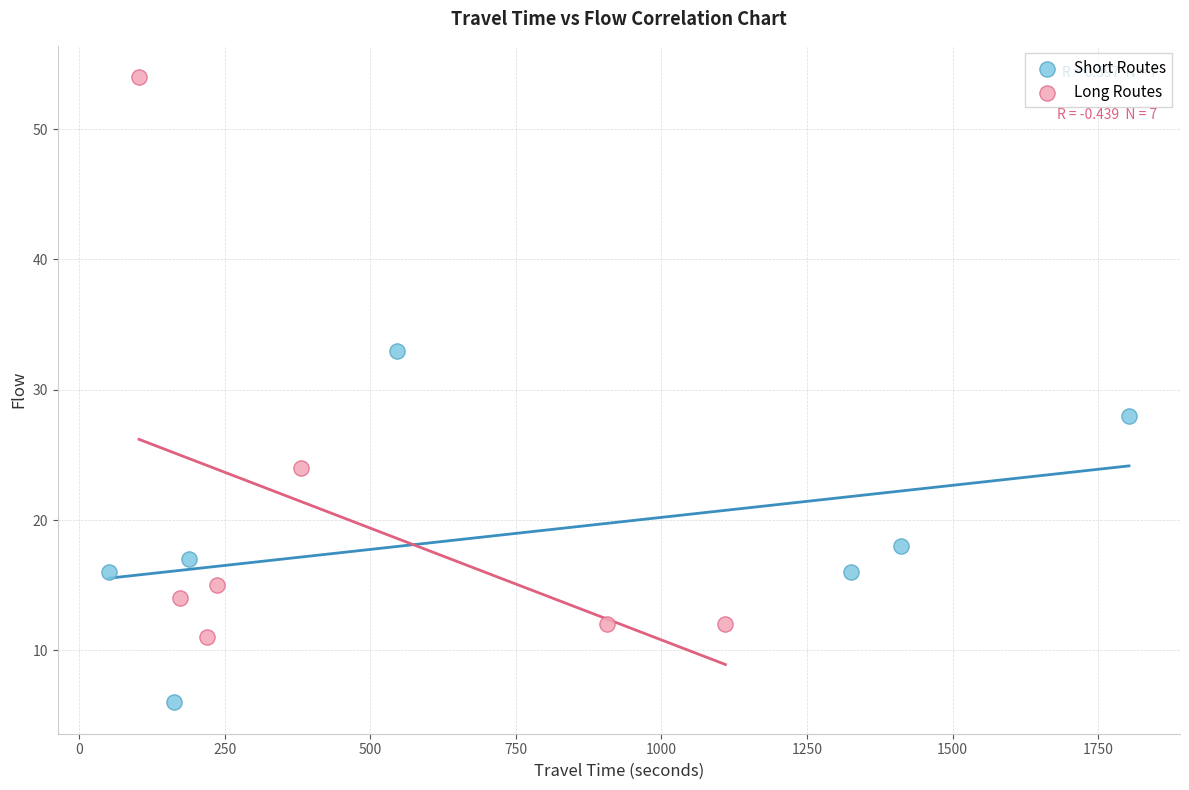

What are all the series names shown in the legend?

Short Routes, Long Routes